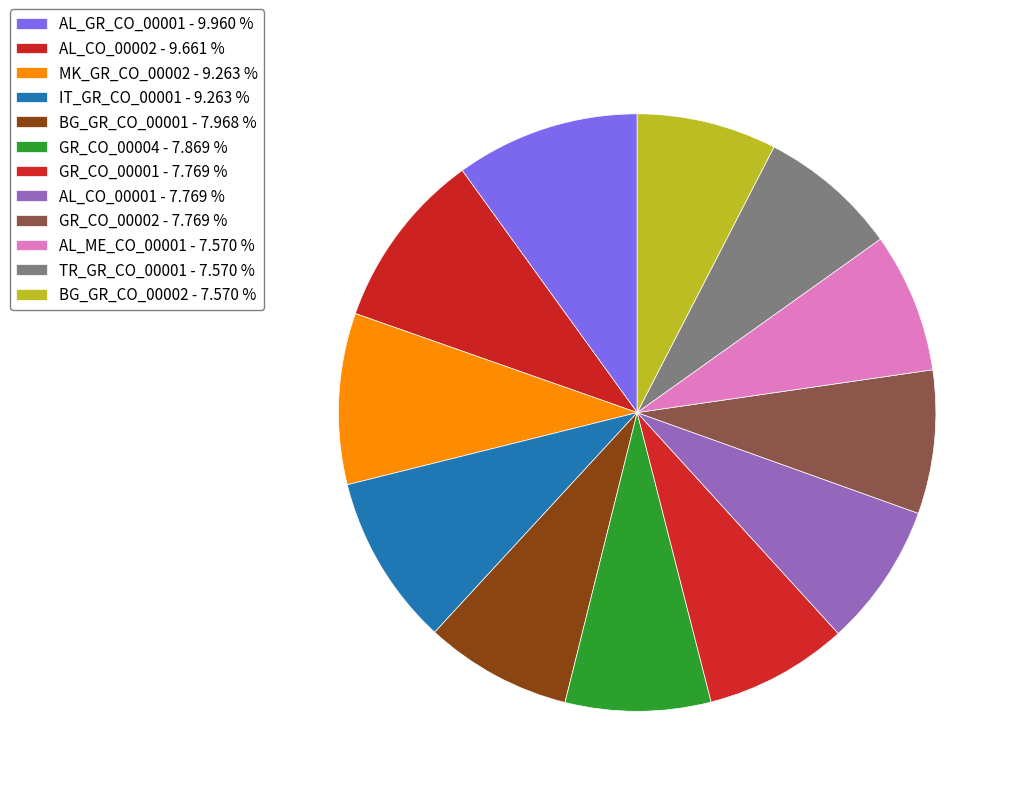

Rank the categories by value from highest to lowest.

AL_GR_CO_00001, AL_CO_00002, MK_GR_CO_00002, IT_GR_CO_00001, BG_GR_CO_00001, GR_CO_00004, GR_CO_00001, AL_CO_00001, GR_CO_00002, AL_ME_CO_00001, TR_GR_CO_00001, BG_GR_CO_00002